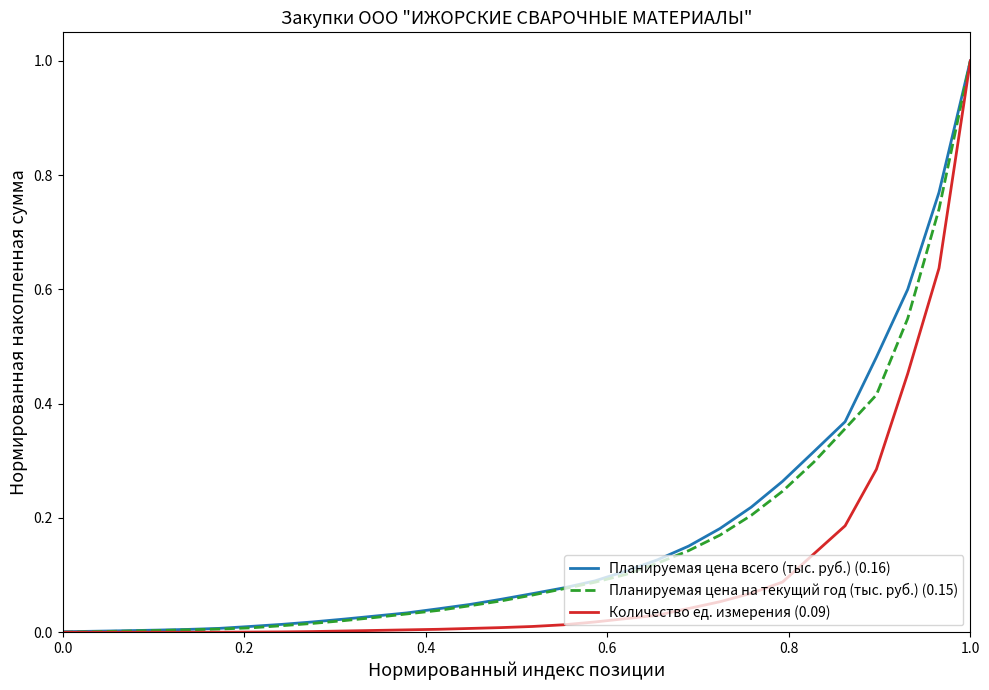

What is the greatest value displayed?

1.0